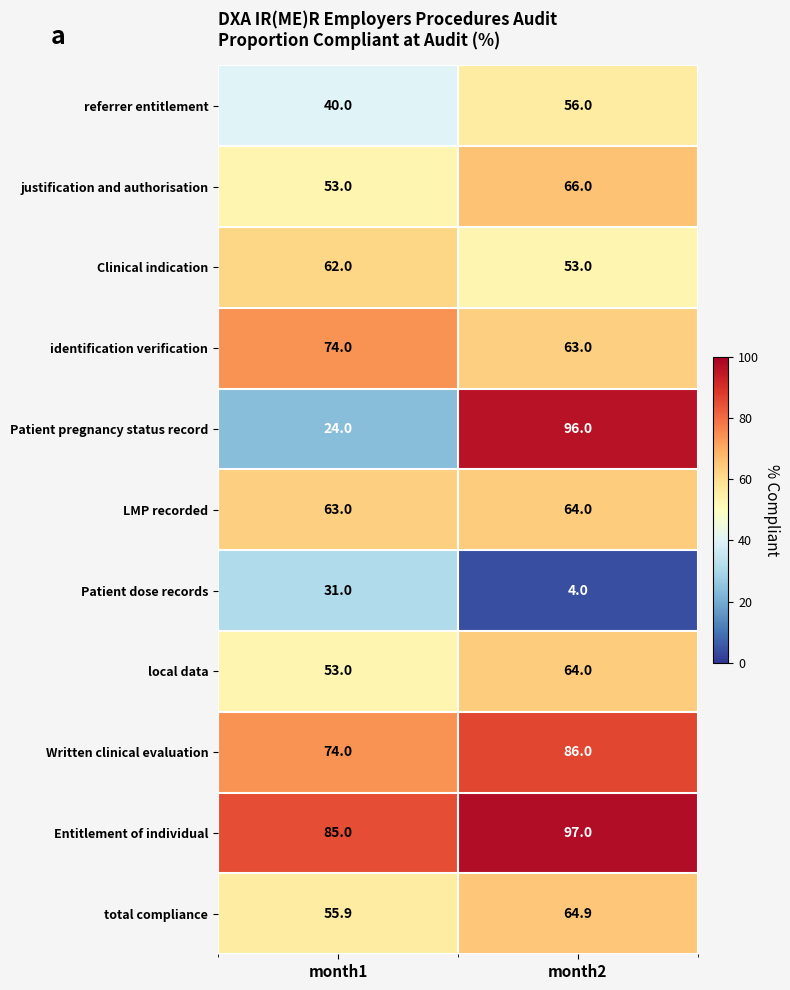

What is the sum of all referrer entitlement values?

96.0